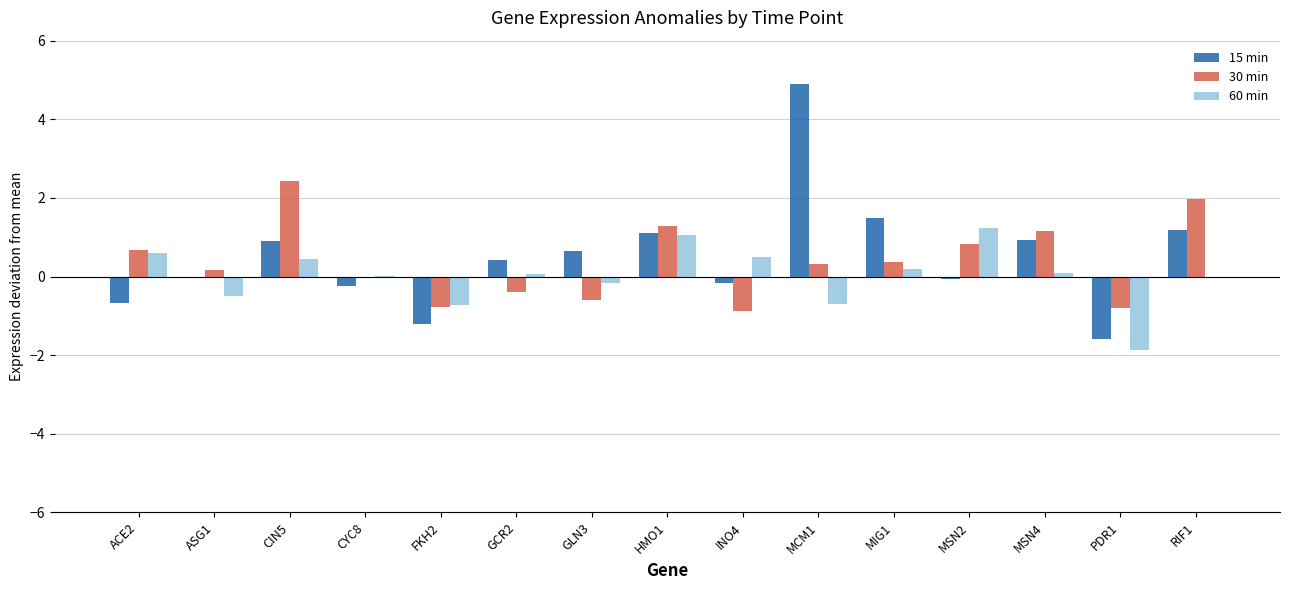

What is the total value across all series at HMO1?

3.4